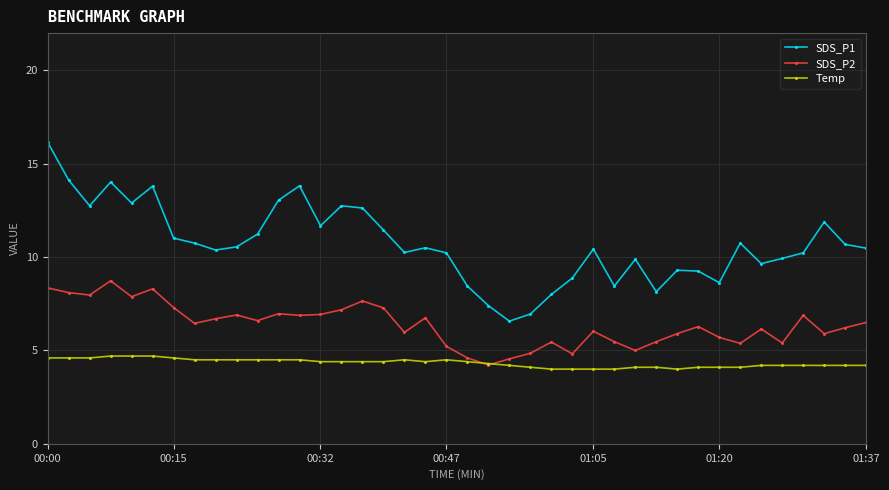

What is the value of the SDS_P1 point at the 8th from the left?

10.8